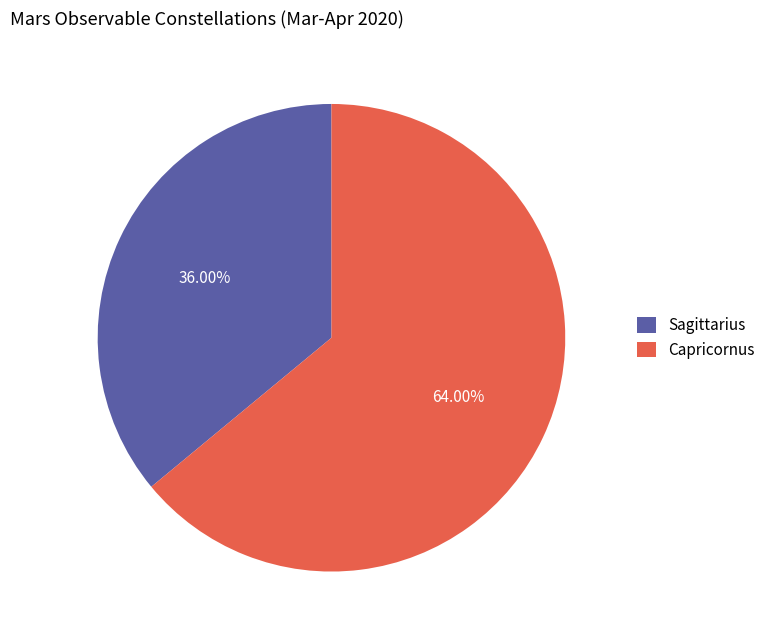

The Sagittarius slice represents 36% of the pie. True or false?

True